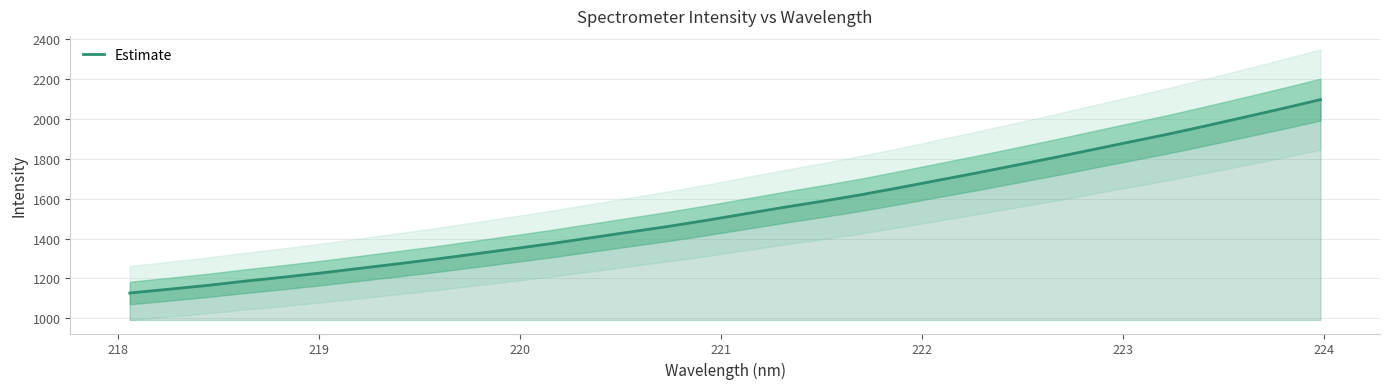

Reading left to right, what are all the values shown in this chart?

1127.1	1145.9	1164.8	1186.7	1206.6	1228.1	1251.3	1274.2	1298.2	1323.7	1349.6	1375.9	1404.4	1432.7	1461.0	1491.4	1523.8	1556.2	1586.9	1619.0	1654.6	1691.3	1727.7	1765.8	1804.0	1843.8	1883.5	1922.8	1964.9	2008.1	2052.0	2097.2